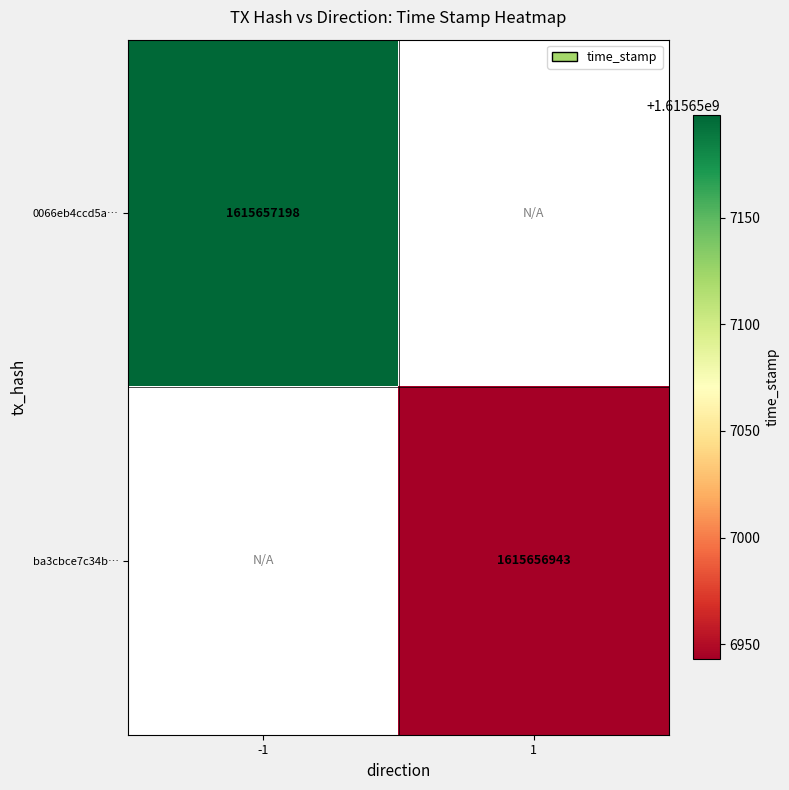

List the series in order of their overall mean, lowest first.

ba3cbce7c34be79d0ac0dbbd9b5779a47ba3601, 0066eb4ccd5a1aadaba0b32ee6cd8ec6083e88c